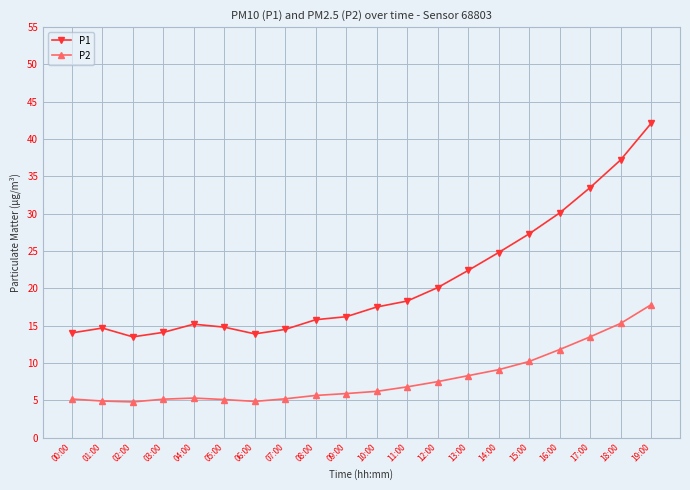

Is it true that P2 equals 17.8 at 19:00?

True